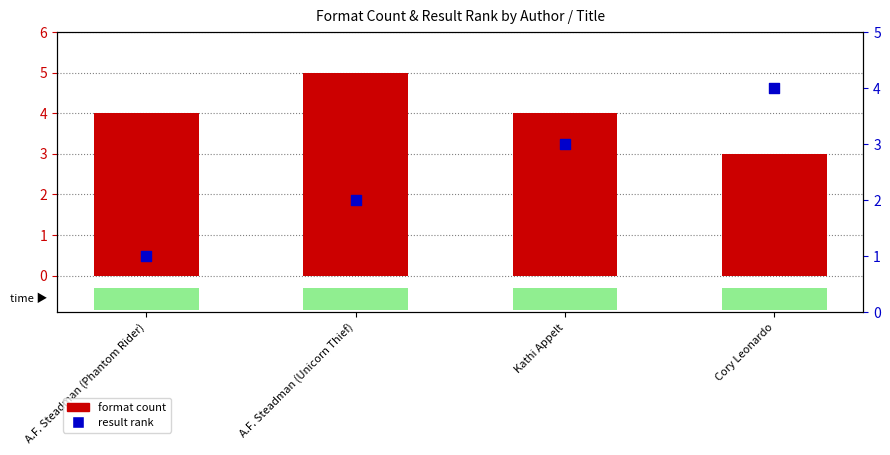

Which series reaches the maximum Y coordinate?

format count